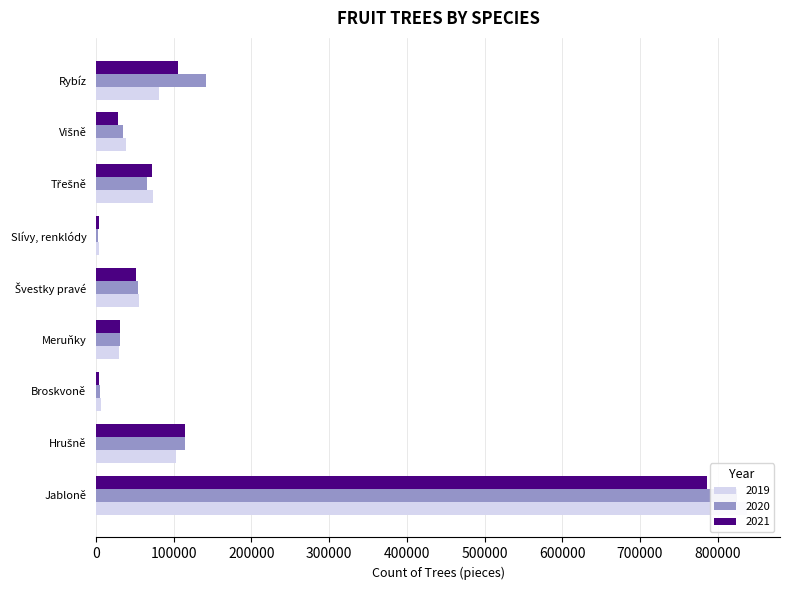

What is the difference between the 2021 values at Slívy, renklódy and Rybíz?

102279